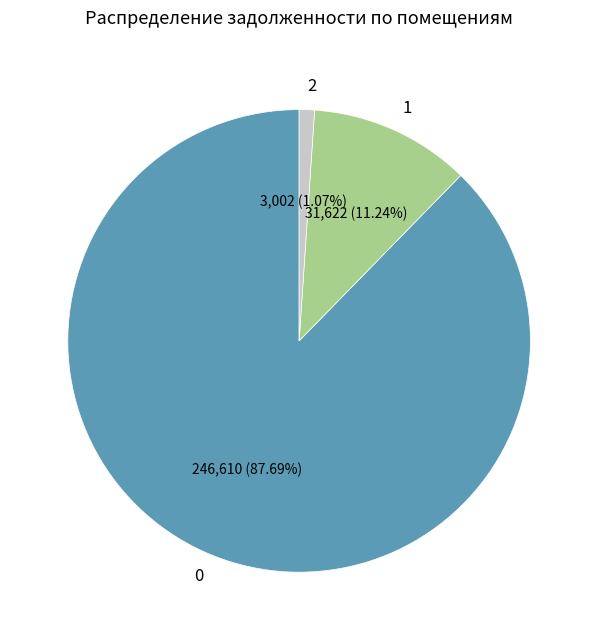

Is 1 the majority of the pie?

No